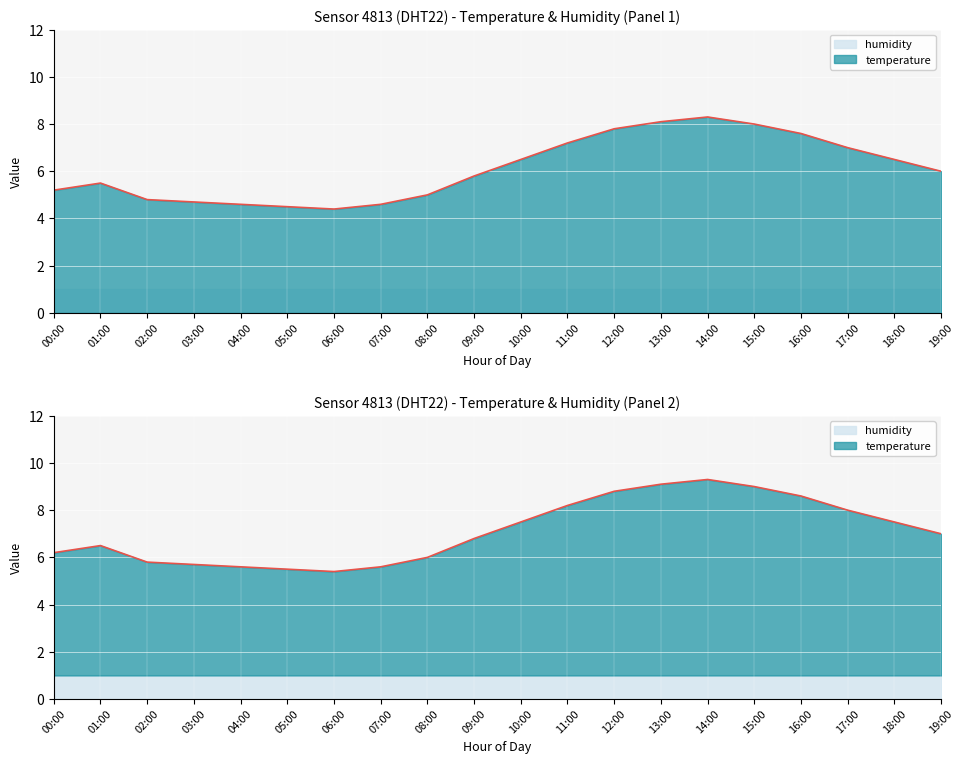

What is the sum of all values?

122.1